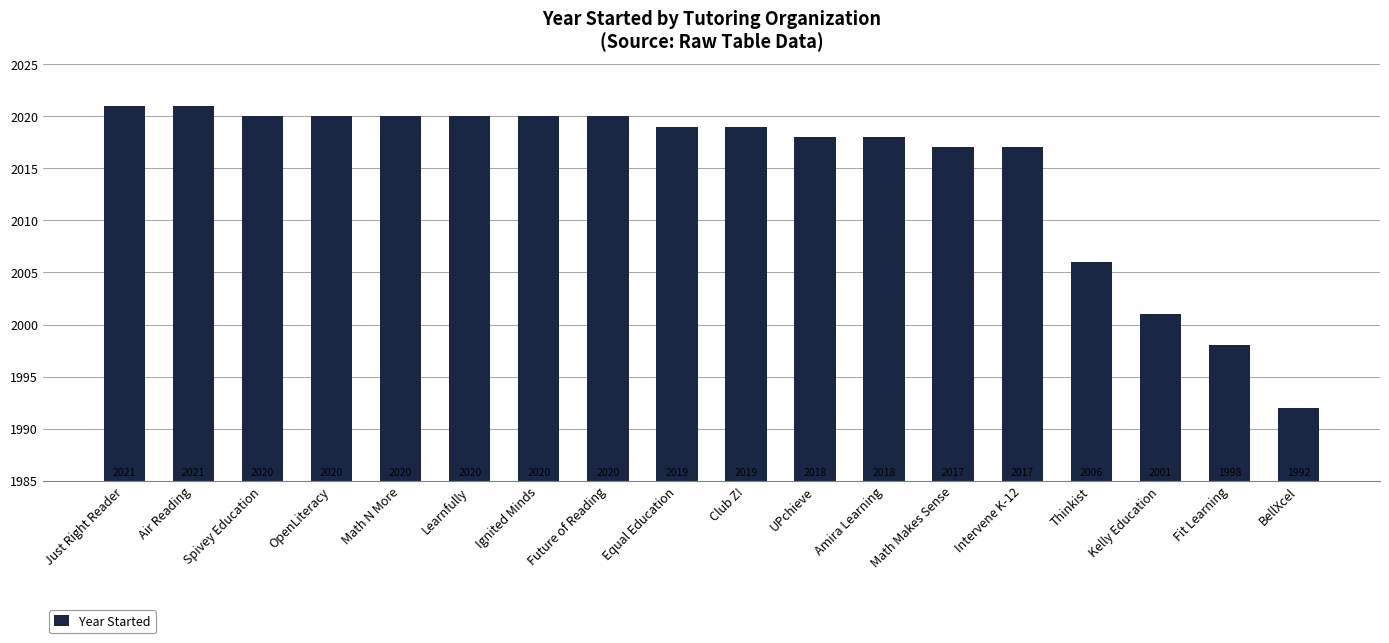

True or false: the data shows 1992 at BellXcel.

True